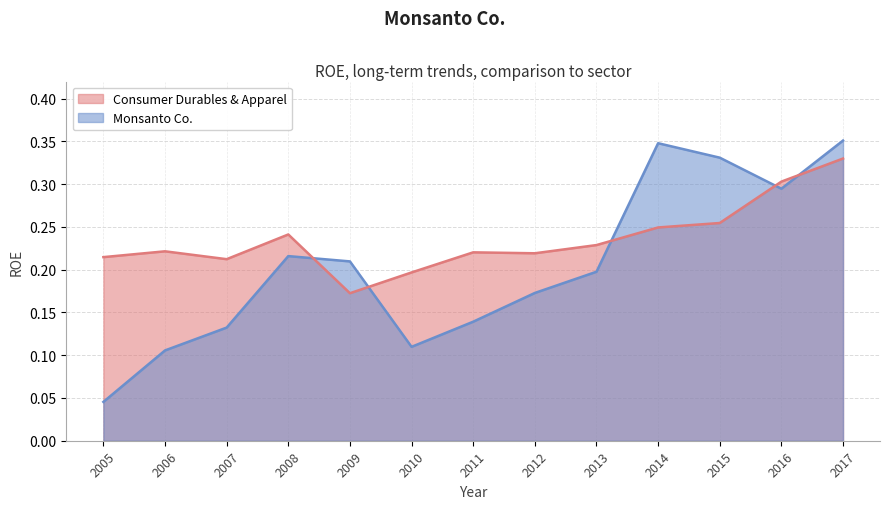

Is it true that Monsanto Co. equals 0.2 at 2009?

True